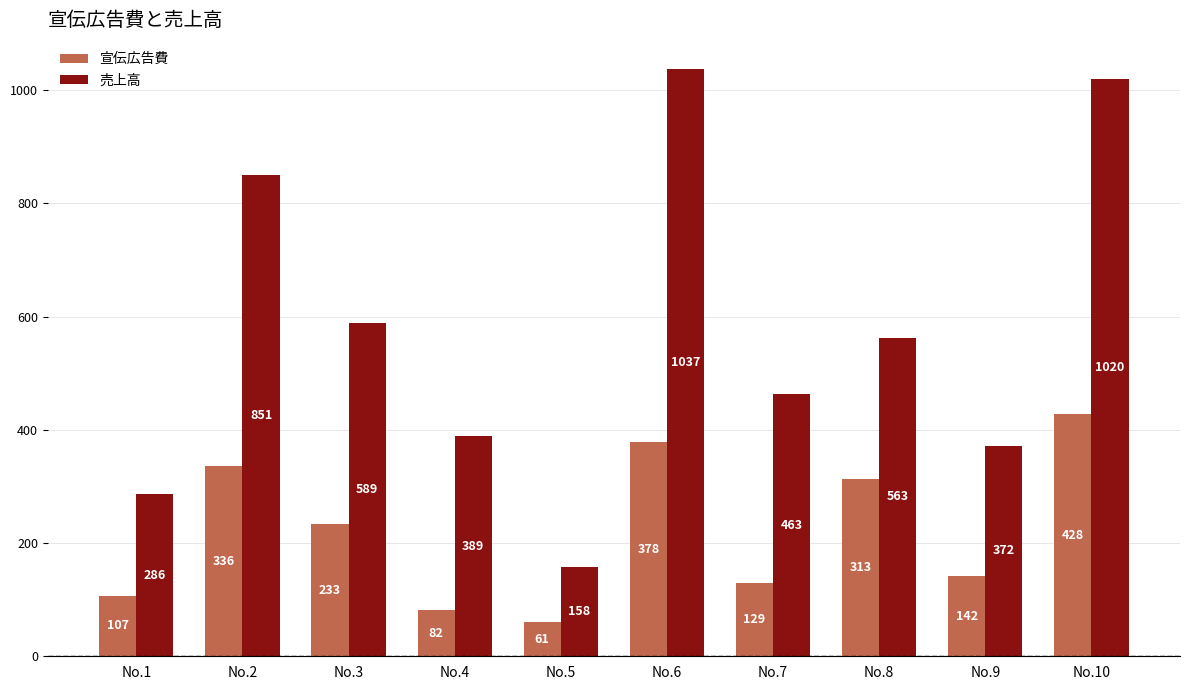

The value of 売上高 at No.2 is 316. True or false?

False